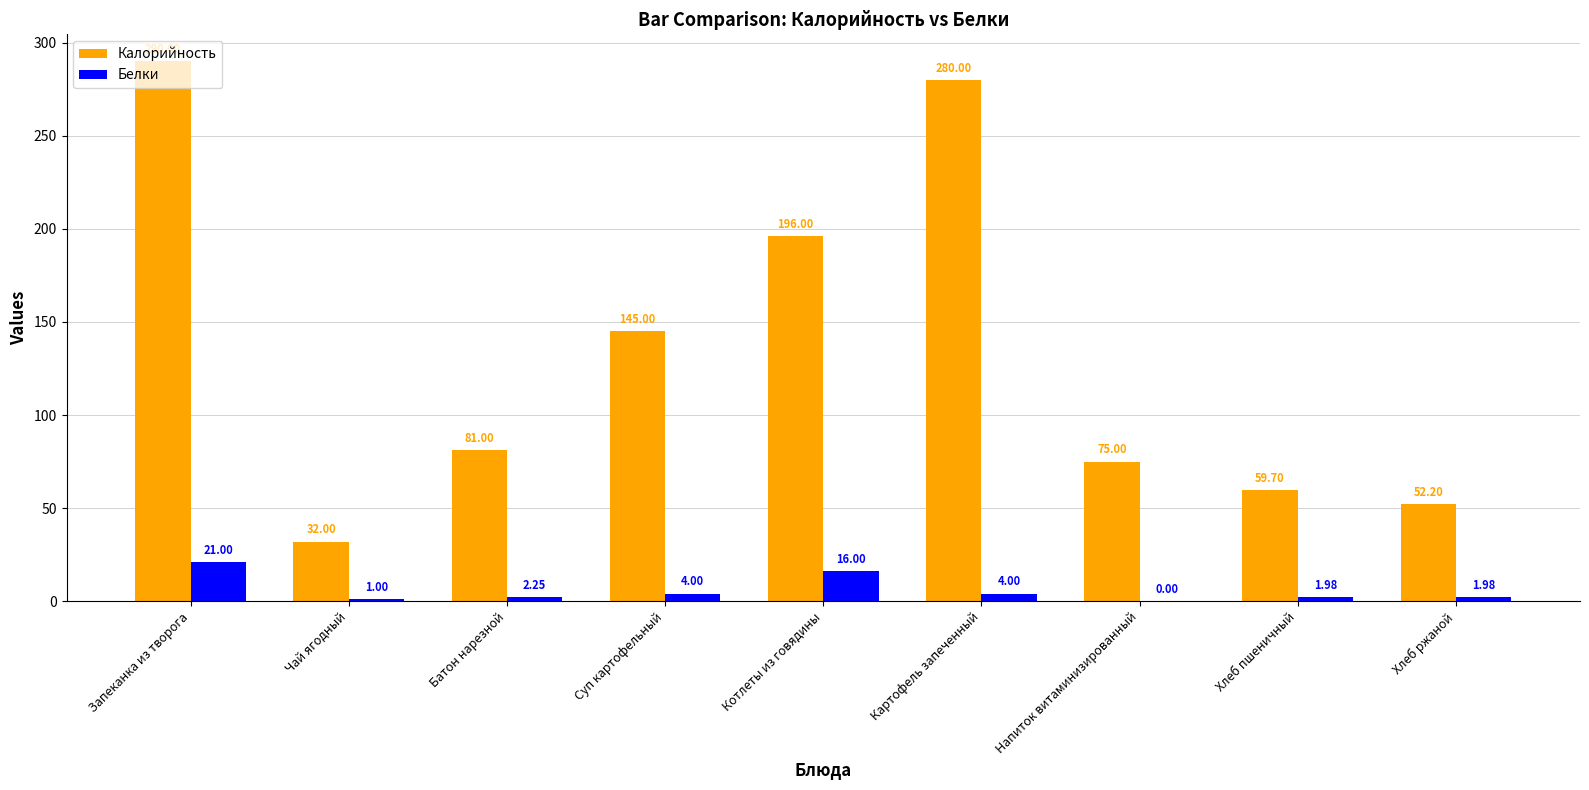

At which label does Калорийность reach its peak?

Запеканка из творога